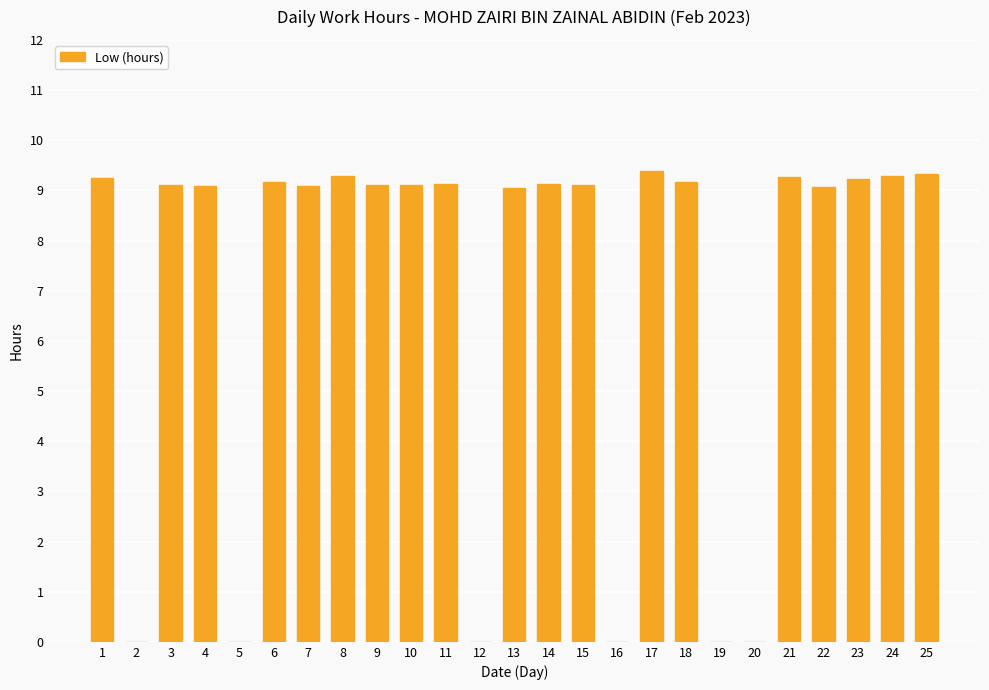

What is the sum of the values at 20 and 13?

9.0